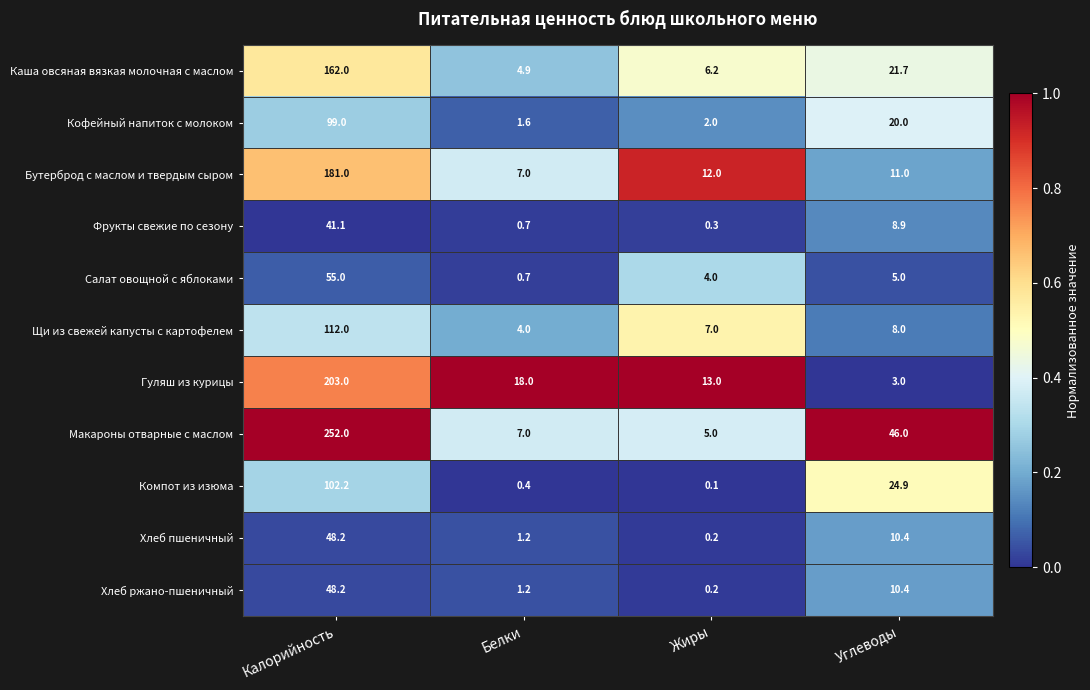

List the labels in order of Кофейный напиток с молоком value, largest first.

Калорийность, Углеводы, Жиры, Белки